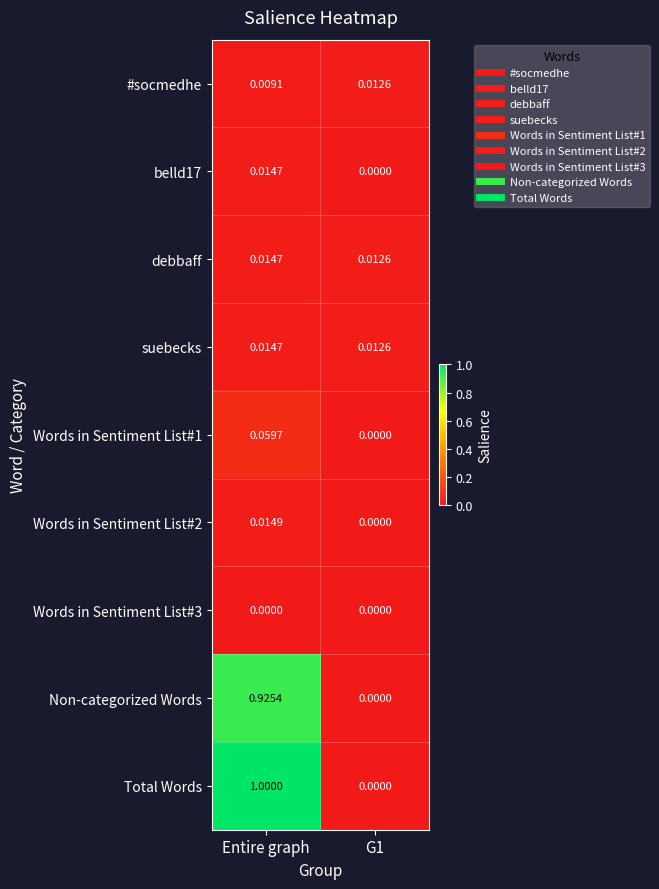

Which series has the largest range (max minus min)?

Total Words